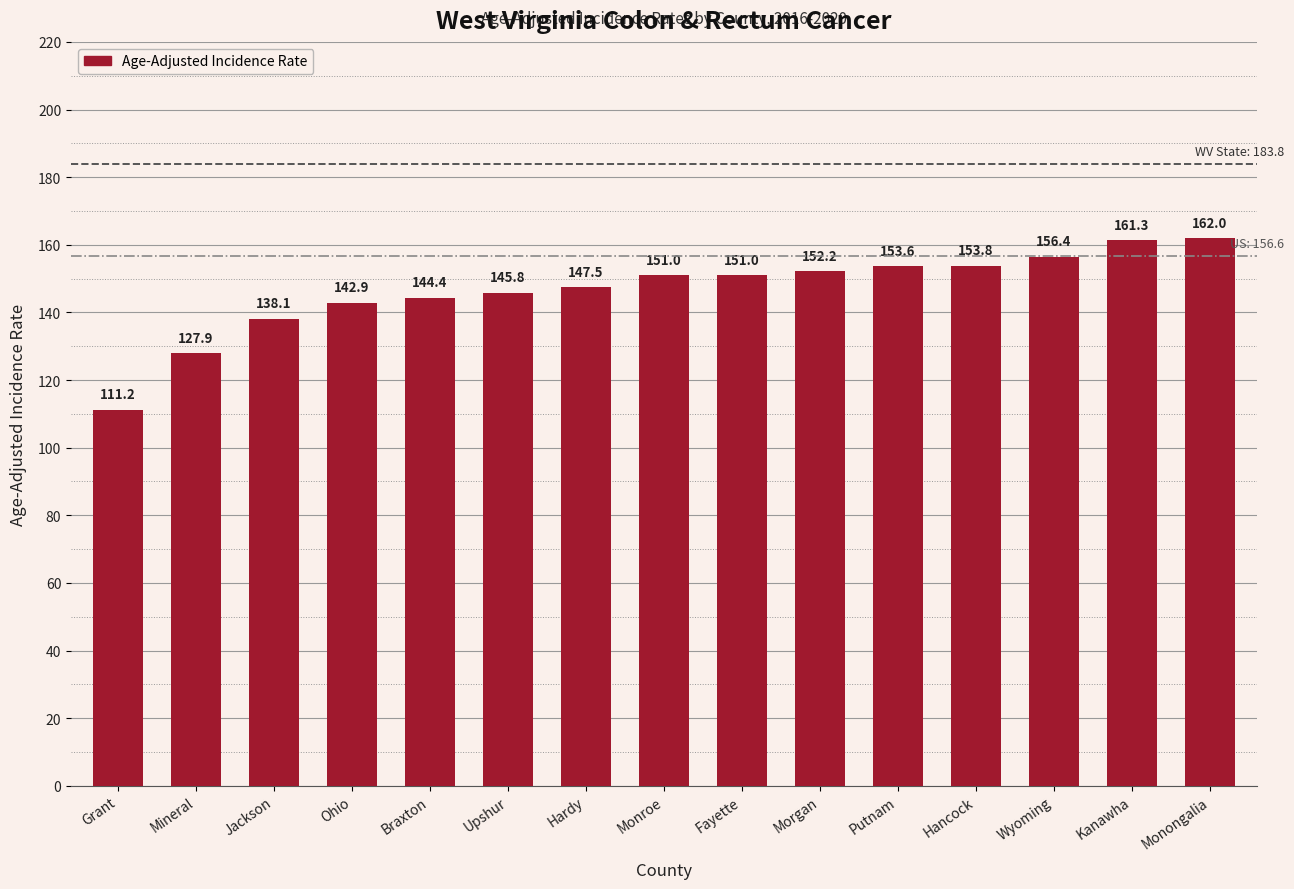

The value at Upshur is 239.5. True or false?

False